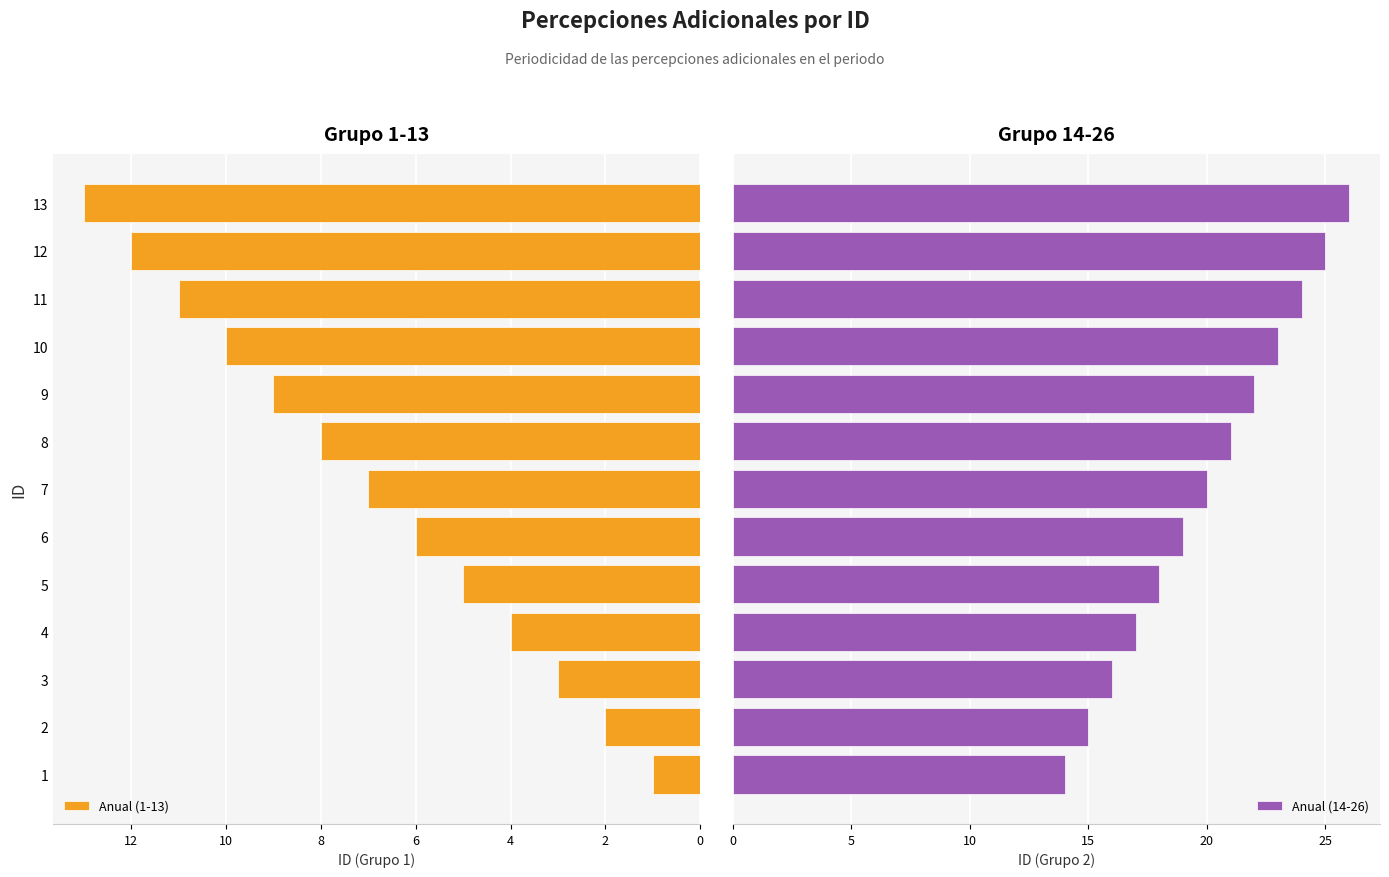

The value of Anual (1-13) at 7 is 7. True or false?

True